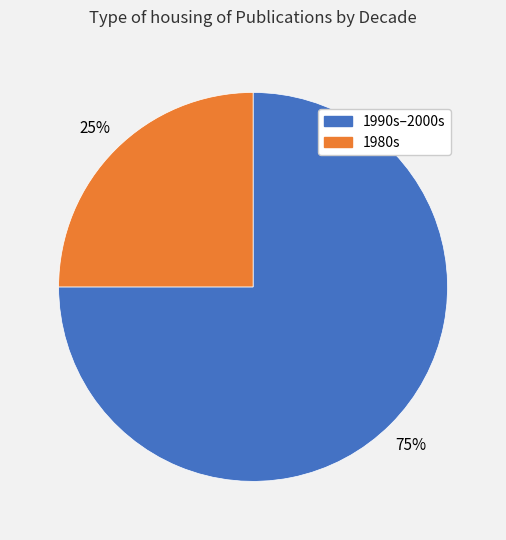

Is there any slice that represents more than half of the pie?

Yes